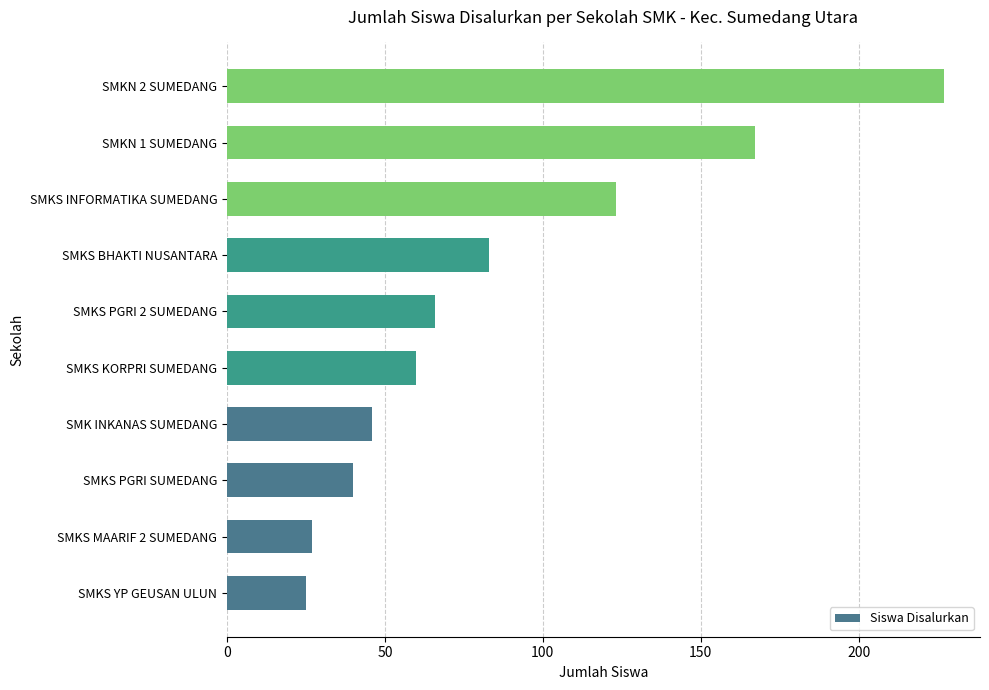

How many categories are shown in the chart?

10